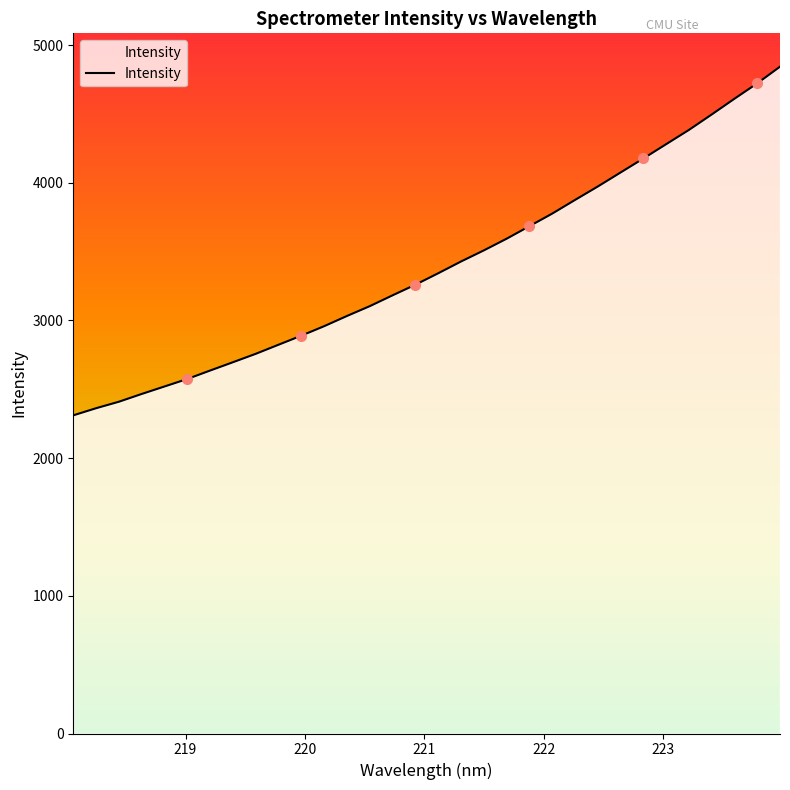

What is the minimum value shown in the chart?

2311.0